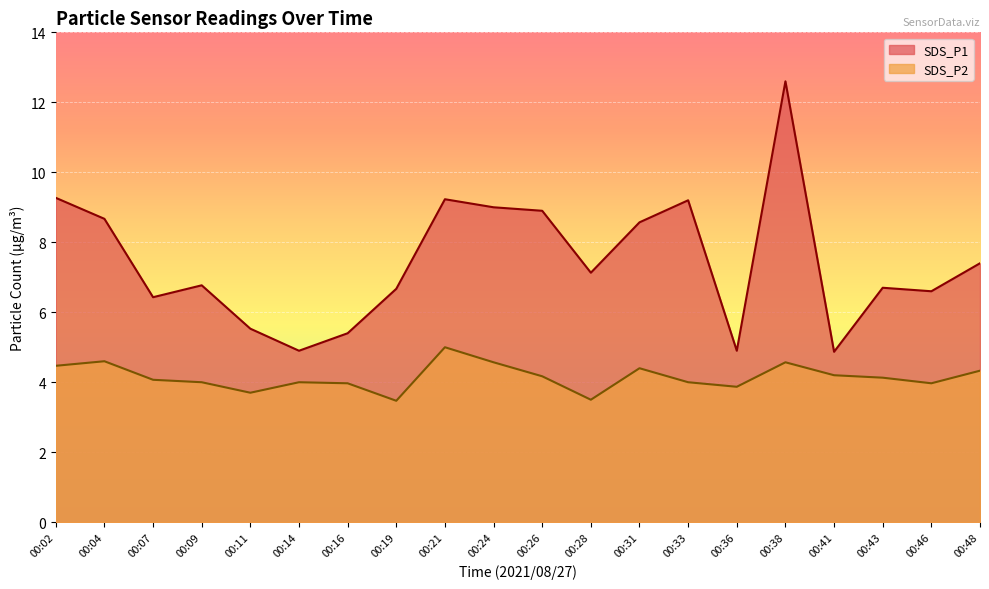

Between 00:09 and 00:33, which is larger?

00:33